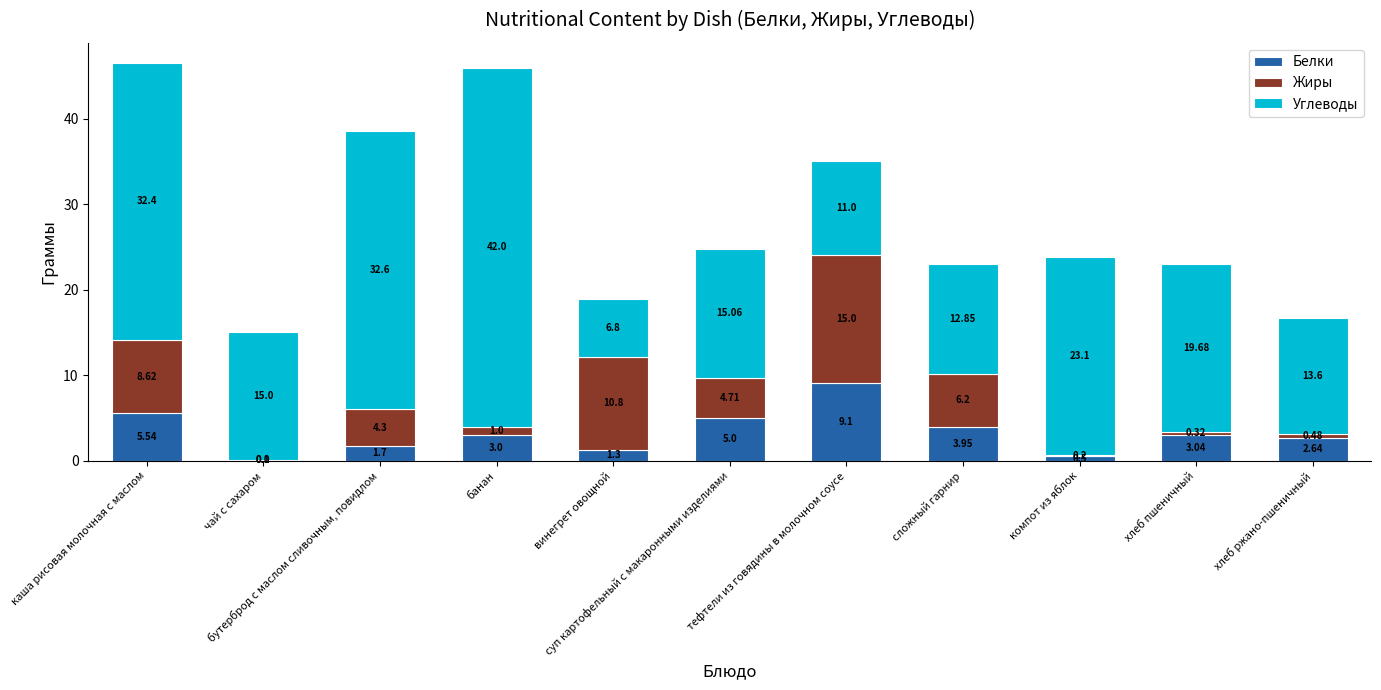

At which label does Углеводы first exceed 15?

каша рисовая молочная с маслом